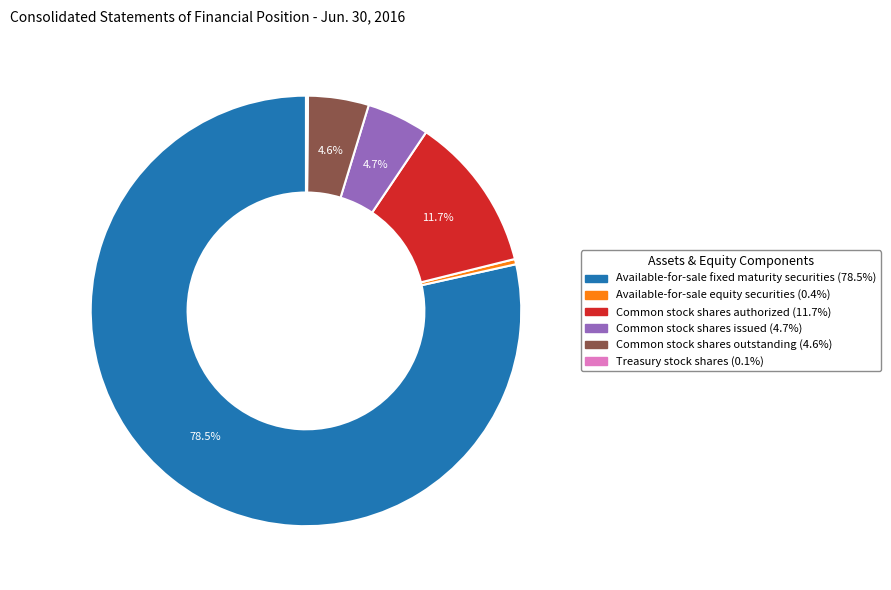

Combined, what portion of the pie is Available-for-sale fixed maturity securities (78.5%) and Common stock shares issued (4.7%)?

83.2%